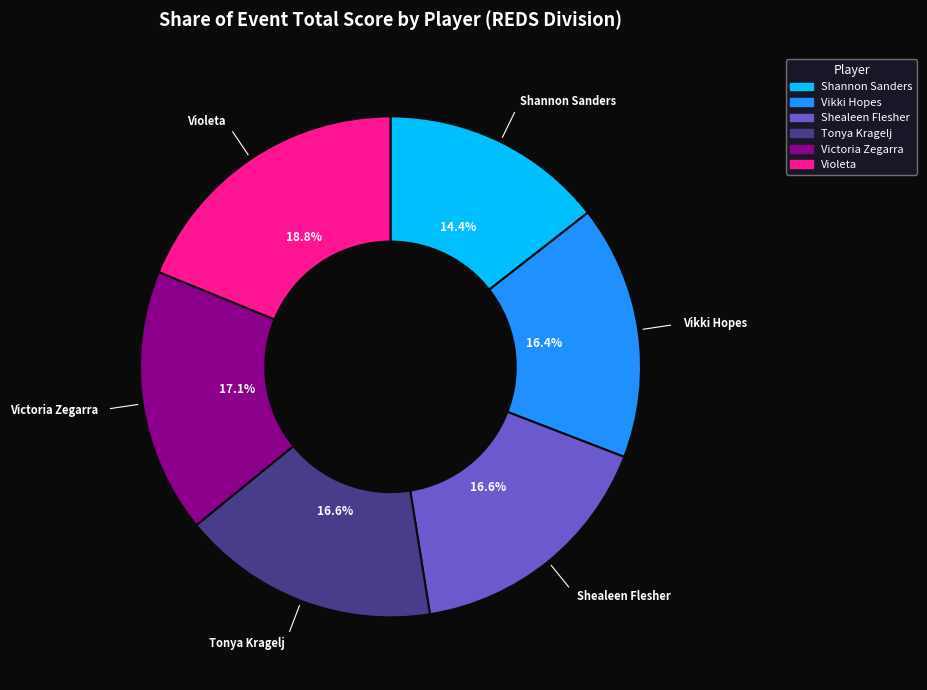

True or false: Violeta accounts for 19% of the total.

True